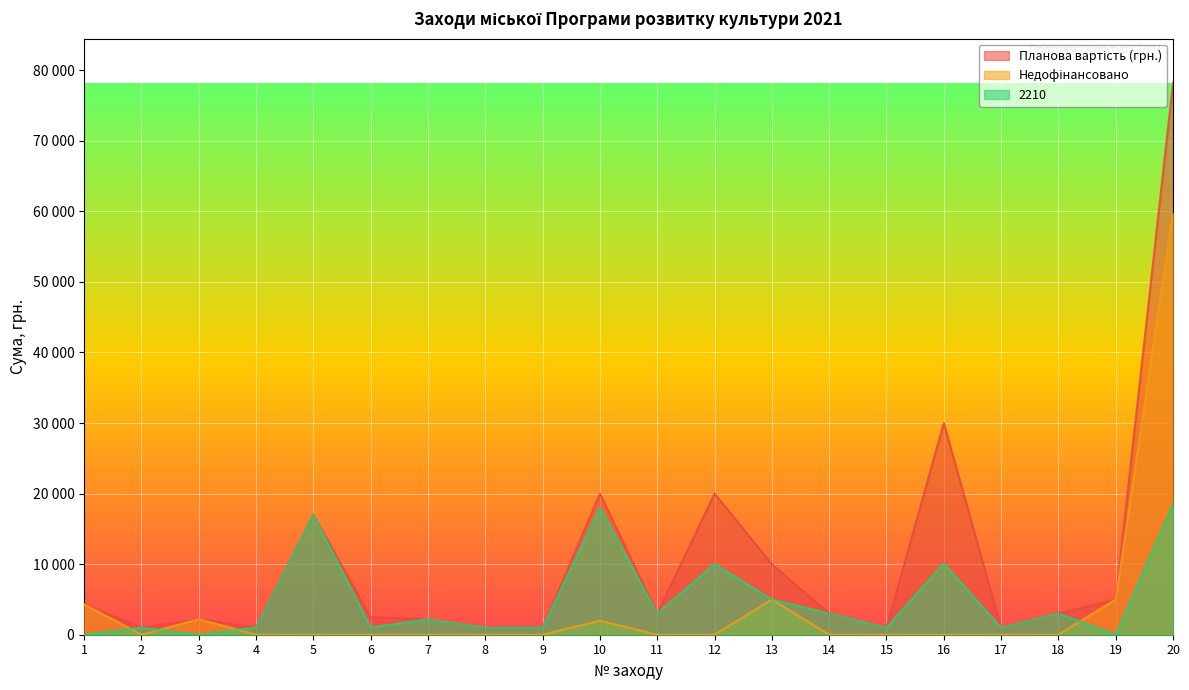

Which series ends up on top after the final intersection of Недофінансовано and 2210?

Недофінансовано